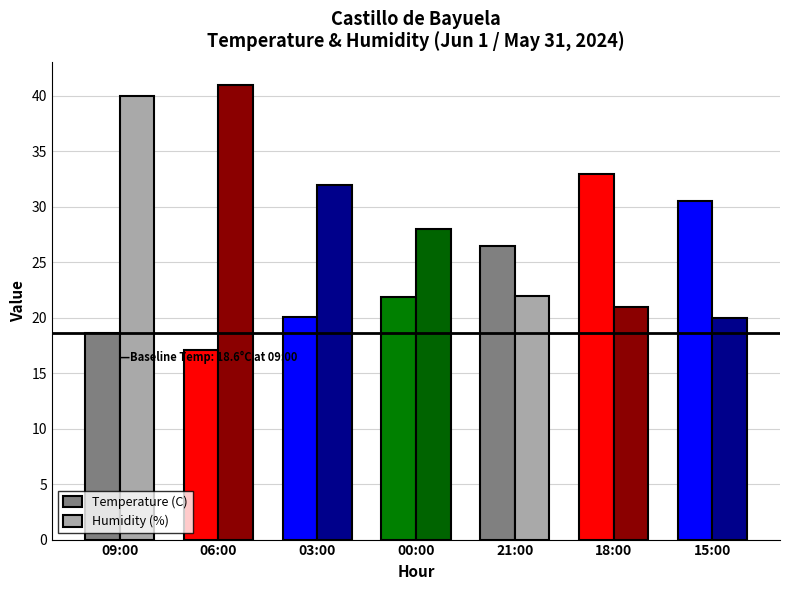

Rank the categories by Humidity (%) value from highest to lowest.

06:00, 09:00, 03:00, 00:00, 21:00, 18:00, 15:00